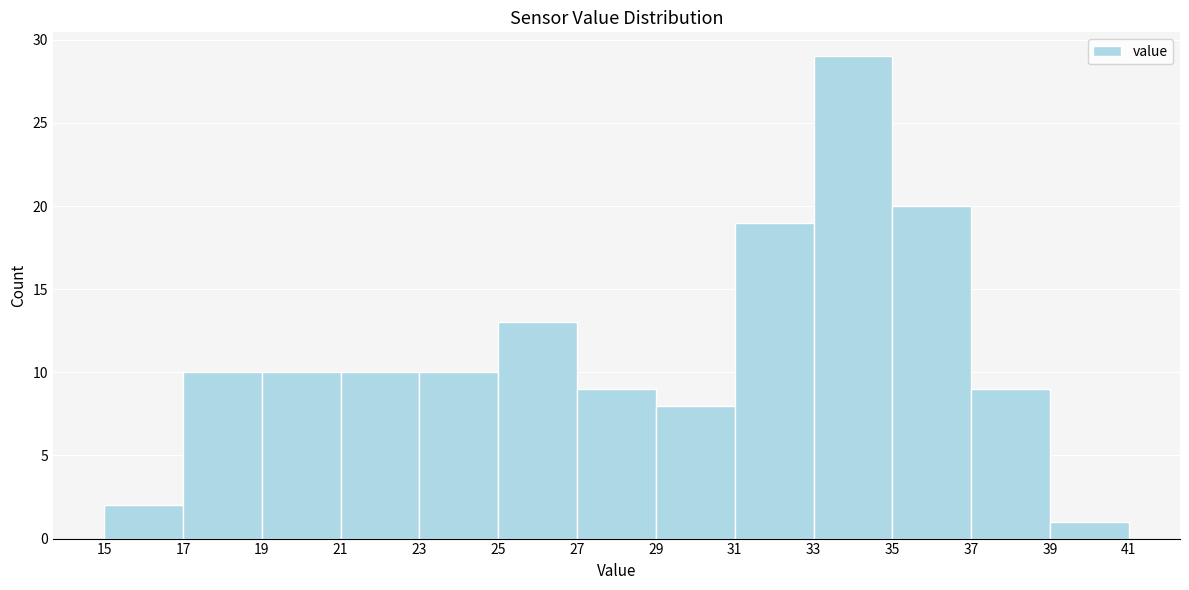

Reading left to right, list every bar in this chart as the range it spans on the x-axis followed by its height. The values are not printed on the chart, so give them approximately, as read against the axis.

15 to 17: 2
17 to 19: 10
19 to 21: 10
21 to 23: 10
23 to 25: 10
25 to 27: 13
27 to 29: 9
29 to 31: 8
31 to 33: 19
33 to 35: 29
35 to 37: 20
37 to 39: 9
39 to 41: 1